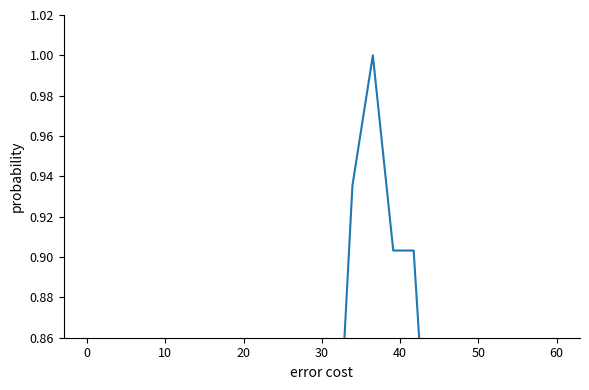

How many positive values are there?

23